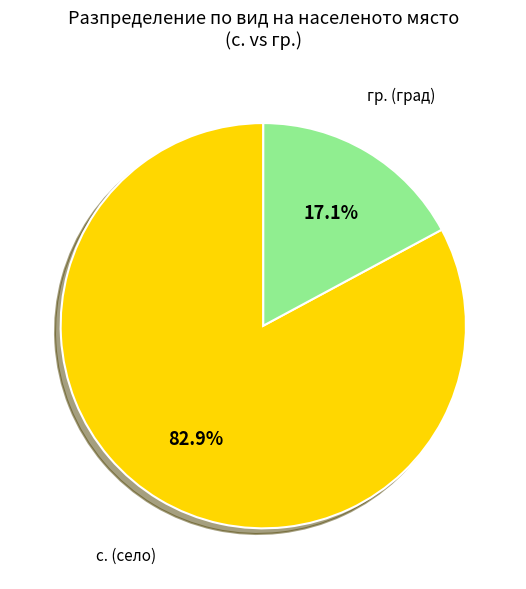

Which slice represents more than half of the pie?

с. (село)